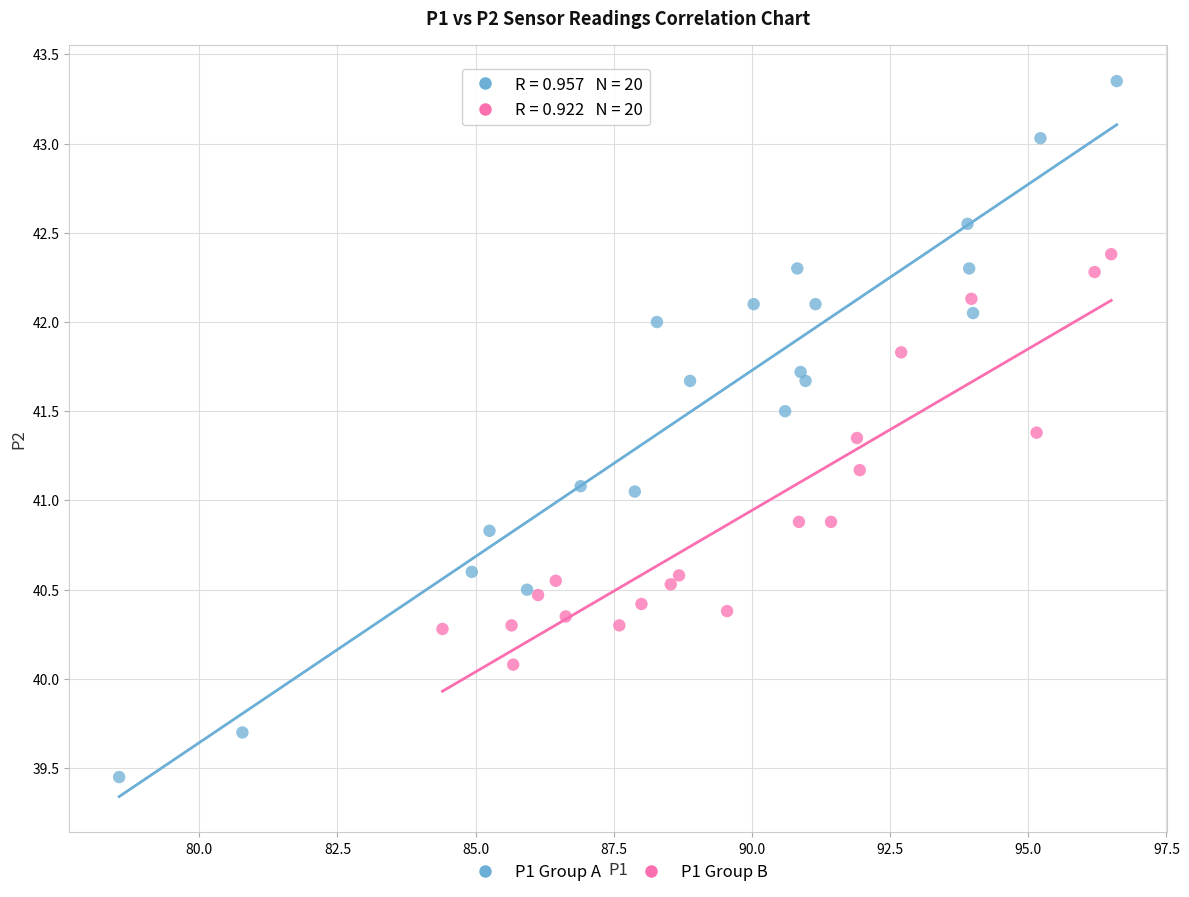

Which series contains the lowest Y value?

P1 Group A